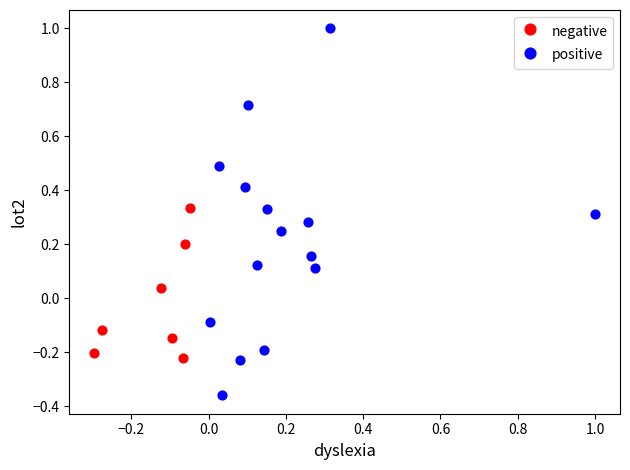

Which series has the widest spread of Y values?

positive